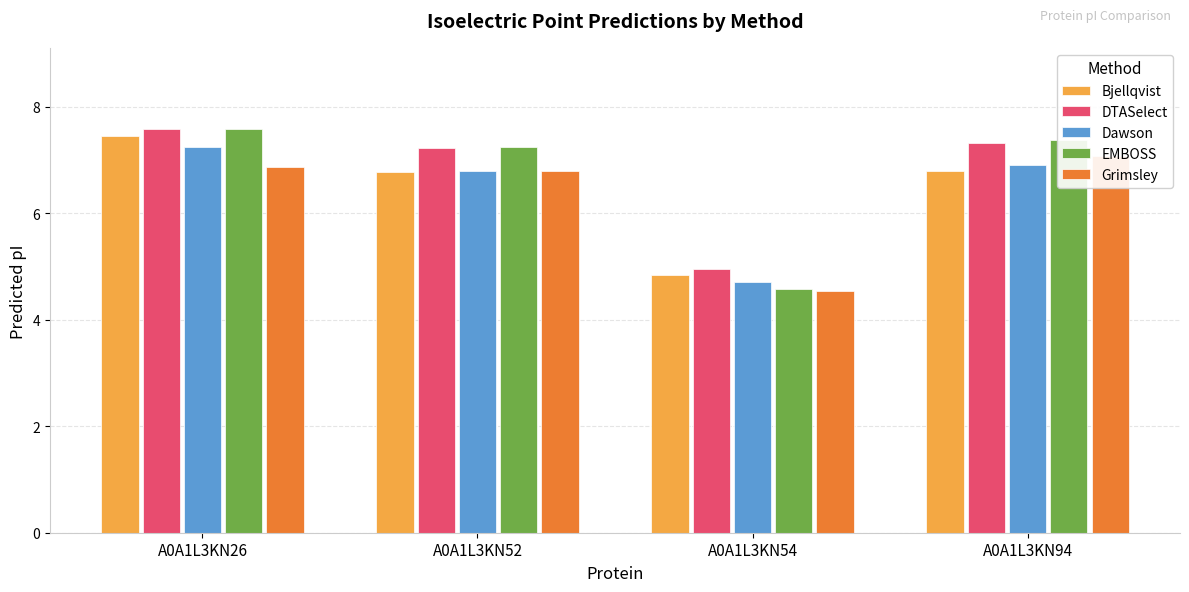

Does the chart contain any negative values?

No